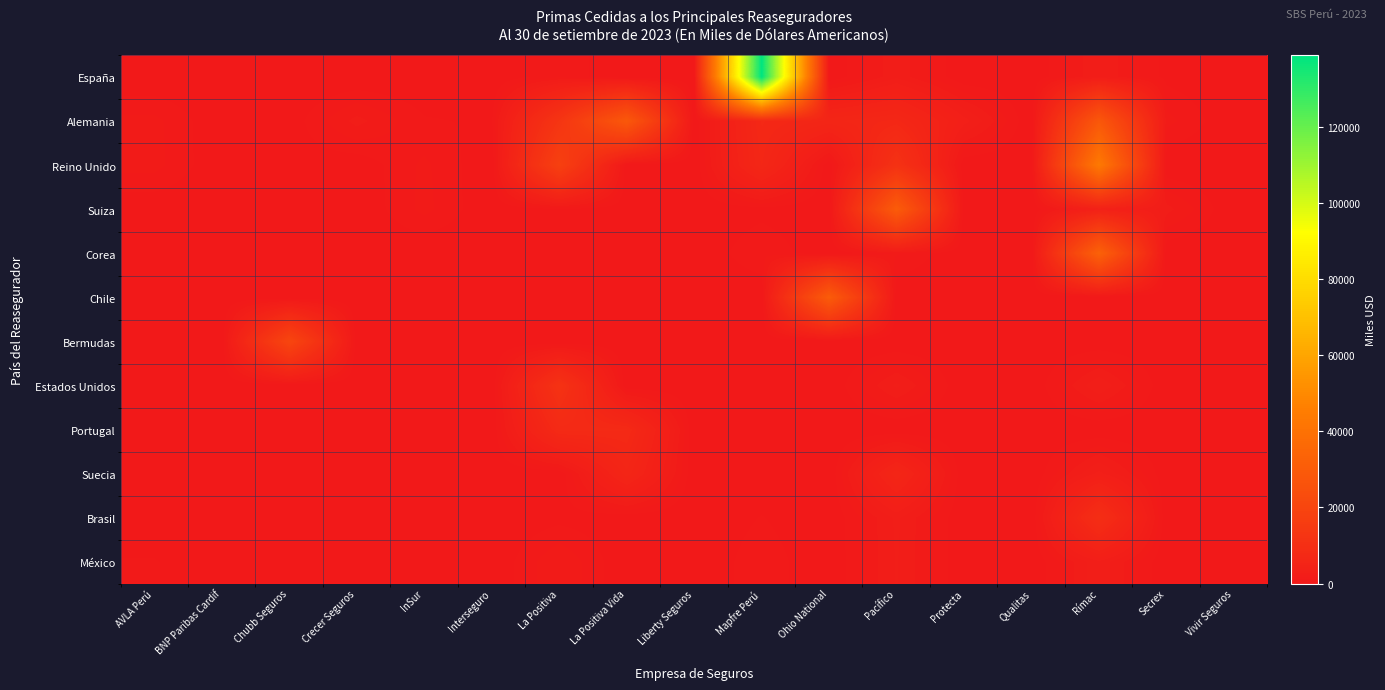

Reading left to right, extract all data points from this chart.

España: AVLA Perú=0.0	BNP Paribas Cardif=0.0	Chubb Seguros=0.0	Crecer Seguros=0.0	InSur=0.0	Interseguro=0.0	La Positiva=968.9	La Positiva Vida=0.0	Liberty Seguros=0.0	Mapfre Perú=138665.8	Ohio National=0.0	Pacífico=2043.8	Protecta=0.0	Qualitas=0.0	Rímac=2121.2	Secrex=355.5	Vivir Seguros=0.0
Alemania: AVLA Perú=1252.4	BNP Paribas Cardif=0.0	Chubb Seguros=171.5	Crecer Seguros=1831.9	InSur=607.0	Interseguro=445.9	La Positiva=12628.4	La Positiva Vida=28692.9	Liberty Seguros=0.0	Mapfre Perú=7121.8	Ohio National=5788.5	Pacífico=6674.5	Protecta=2971.6	Qualitas=0.0	Rímac=28233.6	Secrex=1287.9	Vivir Seguros=0.1
Reino Unido: AVLA Perú=1296.0	BNP Paribas Cardif=0.0	Chubb Seguros=283.8	Crecer Seguros=102.0	InSur=1208.7	Interseguro=0.0	La Positiva=17906.3	La Positiva Vida=0.0	Liberty Seguros=20.5	Mapfre Perú=6552.9	Ohio National=0.0	Pacífico=11240.1	Protecta=0.0	Qualitas=0.0	Rímac=43569.9	Secrex=0.0	Vivir Seguros=0.0
Suiza: AVLA Perú=55.3	BNP Paribas Cardif=0.0	Chubb Seguros=0.0	Crecer Seguros=0.0	InSur=1266.0	Interseguro=0.0	La Positiva=439.9	La Positiva Vida=174.9	Liberty Seguros=0.0	Mapfre Perú=318.4	Ohio National=0.0	Pacífico=30320.0	Protecta=0.0	Qualitas=0.0	Rímac=3785.4	Secrex=1841.5	Vivir Seguros=0.0
Corea: AVLA Perú=0.0	BNP Paribas Cardif=0.0	Chubb Seguros=0.0	Crecer Seguros=0.0	InSur=0.0	Interseguro=0.0	La Positiva=234.0	La Positiva Vida=0.0	Liberty Seguros=0.0	Mapfre Perú=1053.7	Ohio National=0.0	Pacífico=1150.0	Protecta=0.0	Qualitas=0.0	Rímac=32898.5	Secrex=0.0	Vivir Seguros=0.0
Chile: AVLA Perú=0.0	BNP Paribas Cardif=0.0	Chubb Seguros=0.0	Crecer Seguros=0.0	InSur=0.0	Interseguro=0.0	La Positiva=0.0	La Positiva Vida=0.0	Liberty Seguros=0.0	Mapfre Perú=0.0	Ohio National=30246.2	Pacífico=0.0	Protecta=0.0	Qualitas=0.0	Rímac=0.0	Secrex=0.0	Vivir Seguros=0.0
Bermudas: AVLA Perú=0.0	BNP Paribas Cardif=0.0	Chubb Seguros=20336.0	Crecer Seguros=0.0	InSur=0.0	Interseguro=0.0	La Positiva=0.0	La Positiva Vida=0.0	Liberty Seguros=0.0	Mapfre Perú=0.0	Ohio National=0.0	Pacífico=0.0	Protecta=0.0	Qualitas=0.0	Rímac=0.0	Secrex=0.0	Vivir Seguros=0.0
Estados Unidos: AVLA Perú=7.7	BNP Paribas Cardif=0.0	Chubb Seguros=0.0	Crecer Seguros=0.0	InSur=540.0	Interseguro=0.0	La Positiva=11531.0	La Positiva Vida=0.0	Liberty Seguros=0.0	Mapfre Perú=191.1	Ohio National=0.0	Pacífico=2297.9	Protecta=0.0	Qualitas=0.0	Rímac=2695.7	Secrex=0.0	Vivir Seguros=0.0
Portugal: AVLA Perú=0.0	BNP Paribas Cardif=0.0	Chubb Seguros=0.0	Crecer Seguros=0.0	InSur=0.0	Interseguro=0.0	La Positiva=7884.0	La Positiva Vida=7622.1	Liberty Seguros=0.0	Mapfre Perú=0.0	Ohio National=0.0	Pacífico=0.0	Protecta=0.0	Qualitas=0.0	Rímac=0.0	Secrex=0.0	Vivir Seguros=0.0
Suecia: AVLA Perú=13.4	BNP Paribas Cardif=0.0	Chubb Seguros=0.0	Crecer Seguros=0.0	InSur=3.2	Interseguro=0.0	La Positiva=0.0	La Positiva Vida=5792.3	Liberty Seguros=0.0	Mapfre Perú=76.6	Ohio National=0.0	Pacífico=5902.1	Protecta=0.0	Qualitas=0.0	Rímac=2902.9	Secrex=107.8	Vivir Seguros=0.0
Brasil: AVLA Perú=30.2	BNP Paribas Cardif=0.0	Chubb Seguros=0.0	Crecer Seguros=0.0	InSur=476.6	Interseguro=1.5	La Positiva=328.6	La Positiva Vida=115.5	Liberty Seguros=0.0	Mapfre Perú=572.6	Ohio National=0.0	Pacífico=2288.9	Protecta=0.0	Qualitas=0.0	Rímac=9682.5	Secrex=0.0	Vivir Seguros=0.0
México: AVLA Perú=587.2	BNP Paribas Cardif=0.0	Chubb Seguros=0.0	Crecer Seguros=358.7	InSur=294.6	Interseguro=0.0	La Positiva=1627.3	La Positiva Vida=0.0	Liberty Seguros=0.0	Mapfre Perú=914.7	Ohio National=0.0	Pacífico=2216.1	Protecta=0.0	Qualitas=0.0	Rímac=2605.1	Secrex=0.0	Vivir Seguros=0.0